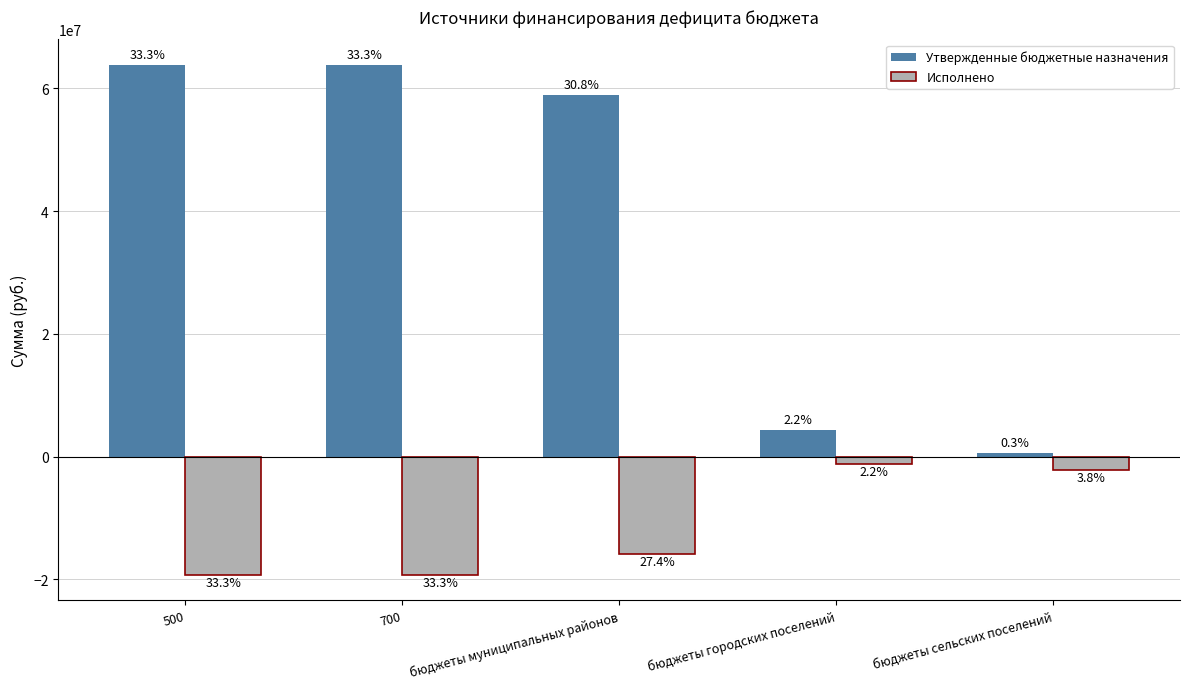

Are the bars grouped side by side (vs. stacked)?

Yes